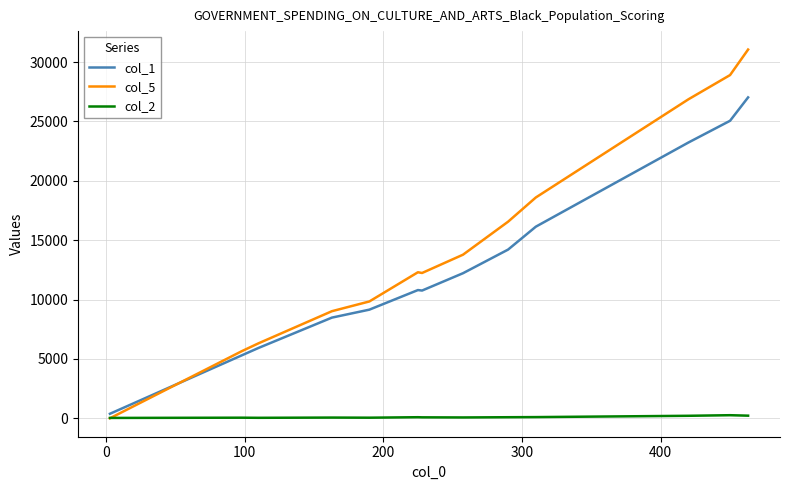

What is the highest value of the col_5 series?

31060